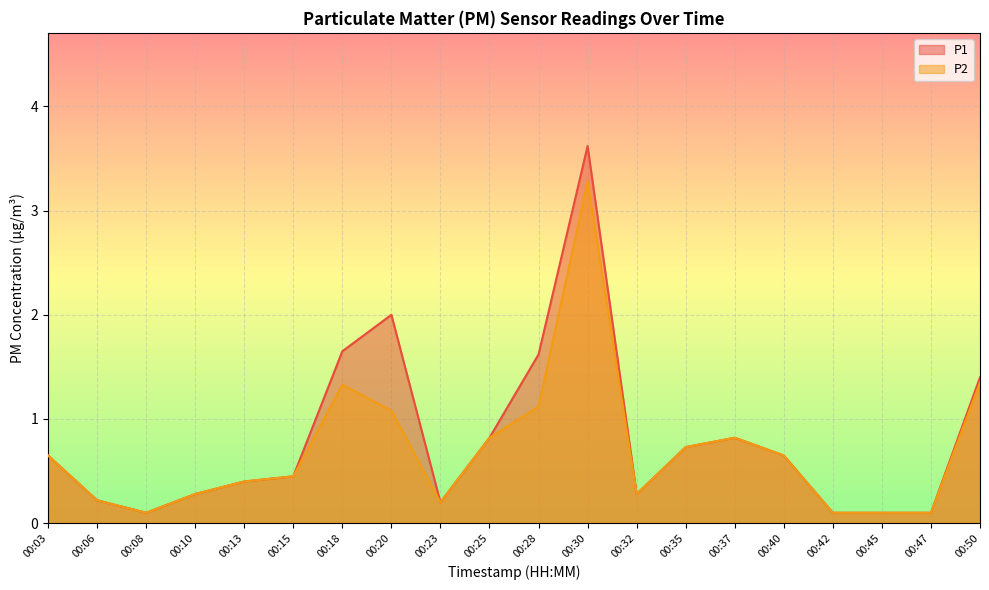

What are all the series names shown in the legend?

P1, P2